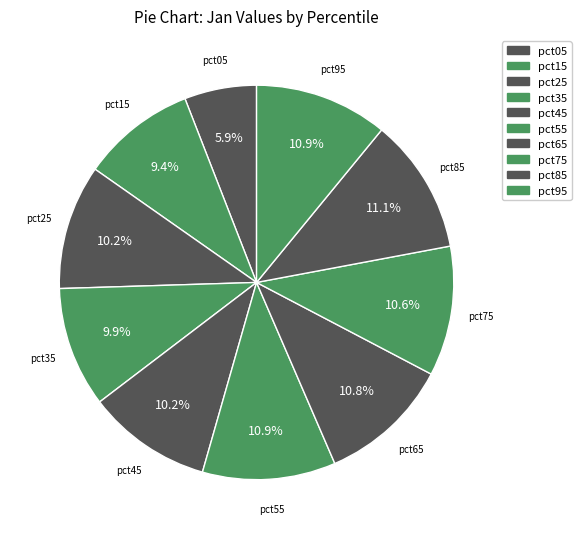

How many slices are in this pie chart?

10